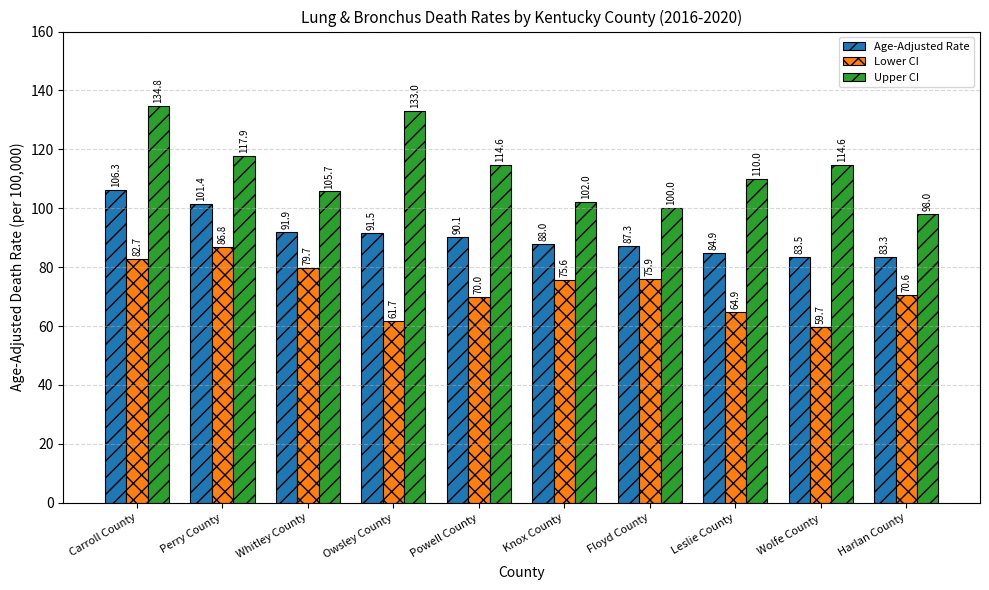

What is the label of the 7th bar from the left?

Floyd County